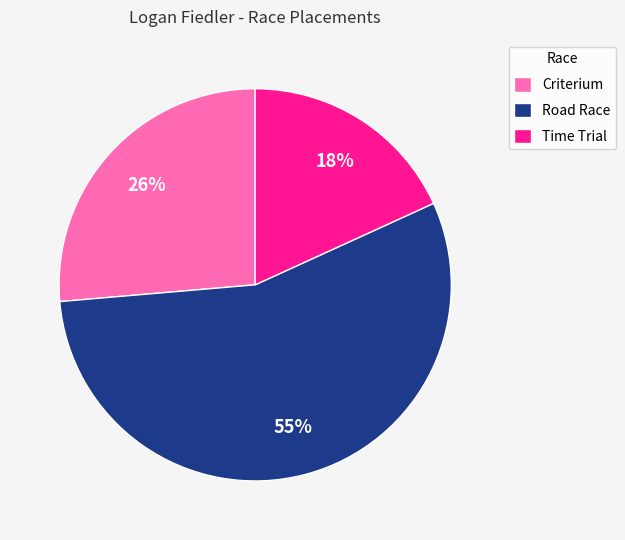

Count the number of slices in the pie.

3